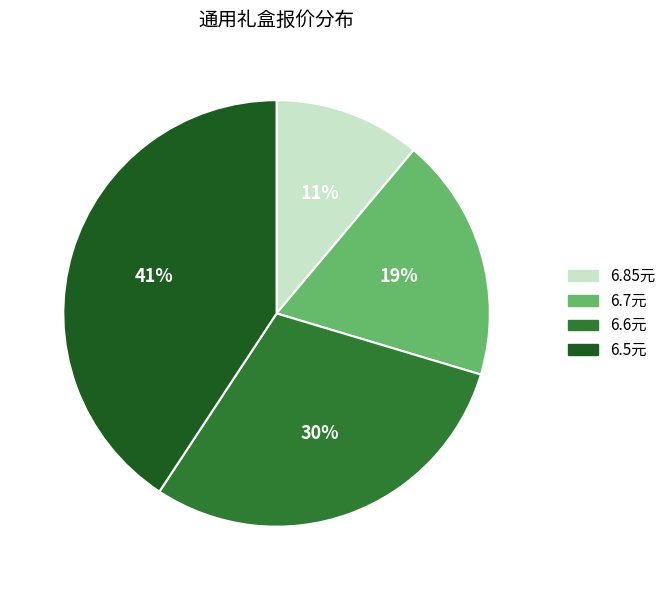

Is the sum of 6.85元 and 6.5元 greater than half?

Yes